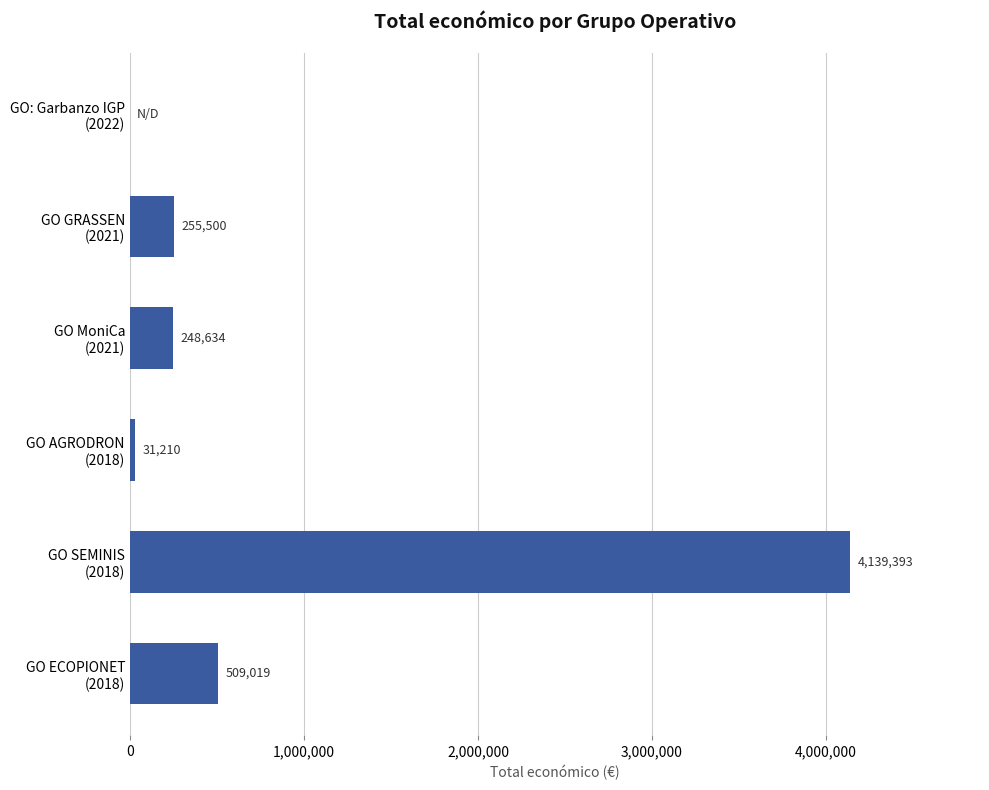

How many values are above zero?

5